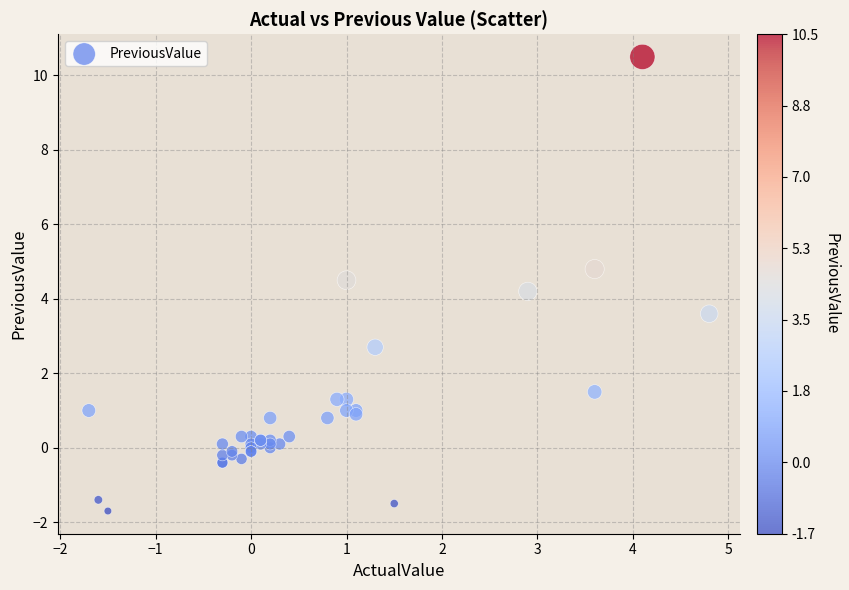

What Y value in the scatter plot is closest to 4?

4.2